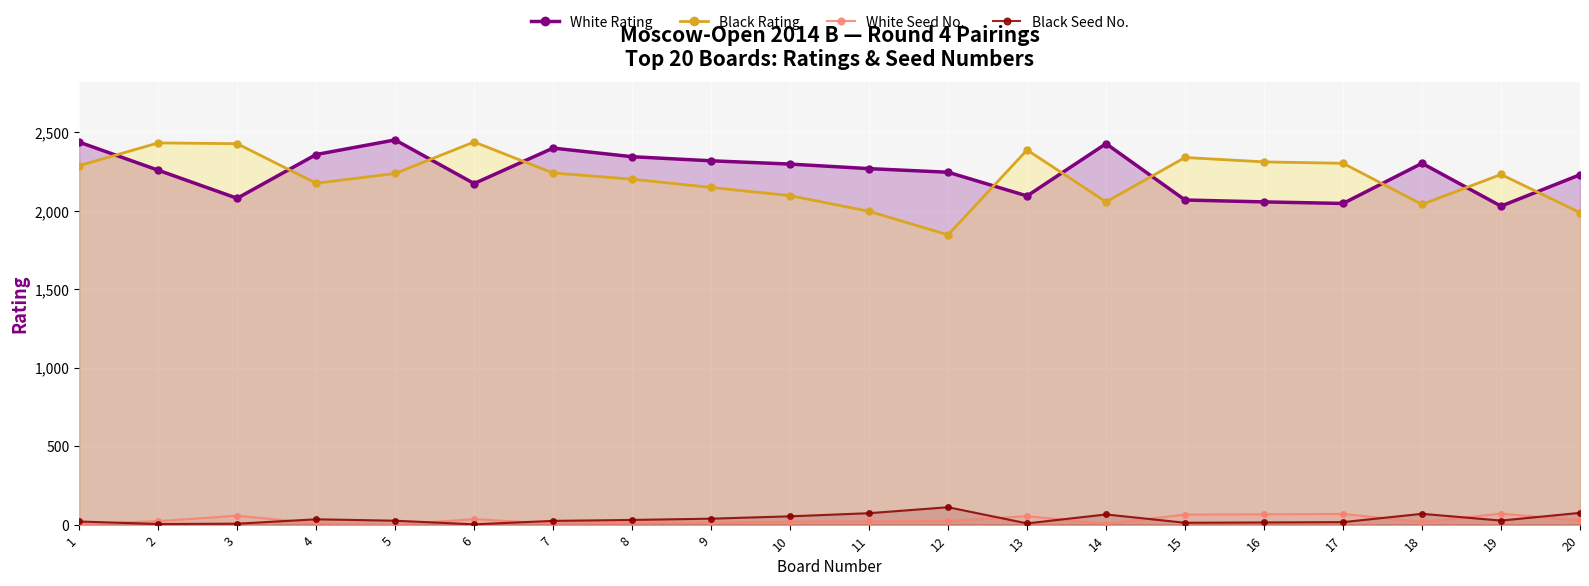

What are all the series names shown in the legend?

White Rating, Black Rating, White Seed No., Black Seed No.